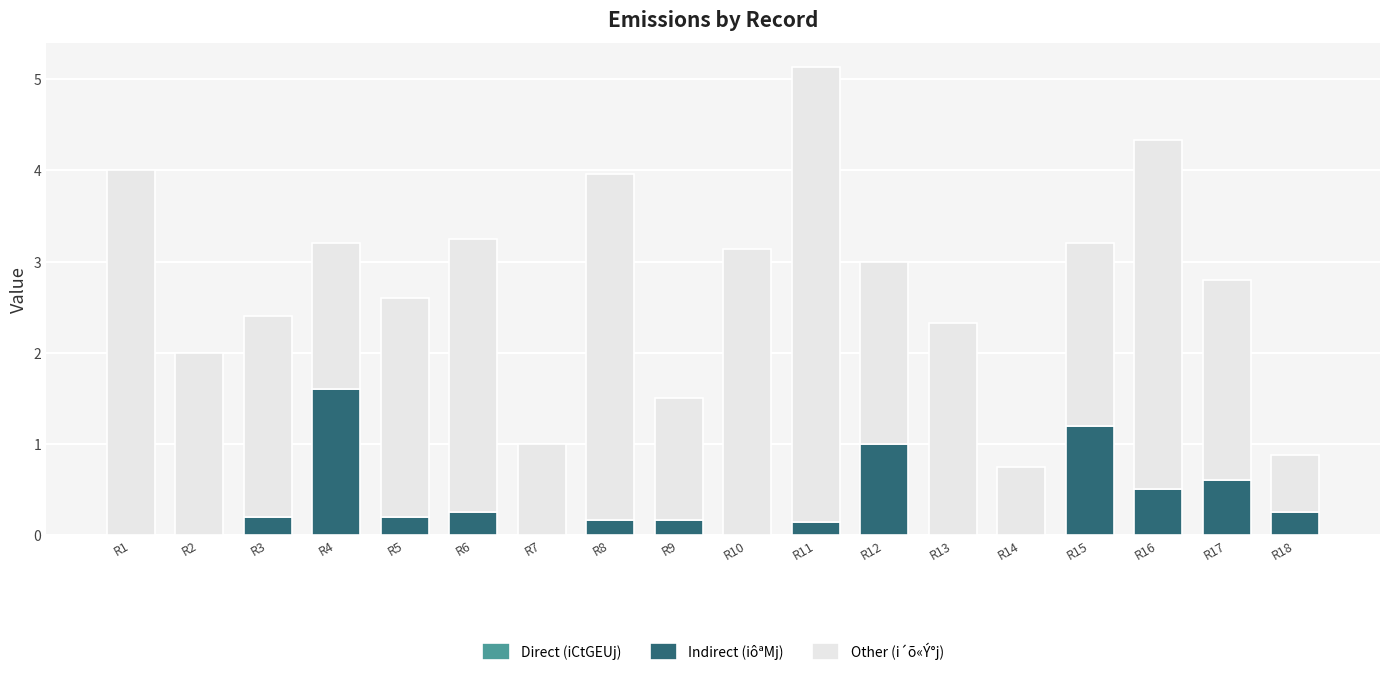

Is it true that Indirect (iôªMj) equals 0.9 at R7?

False